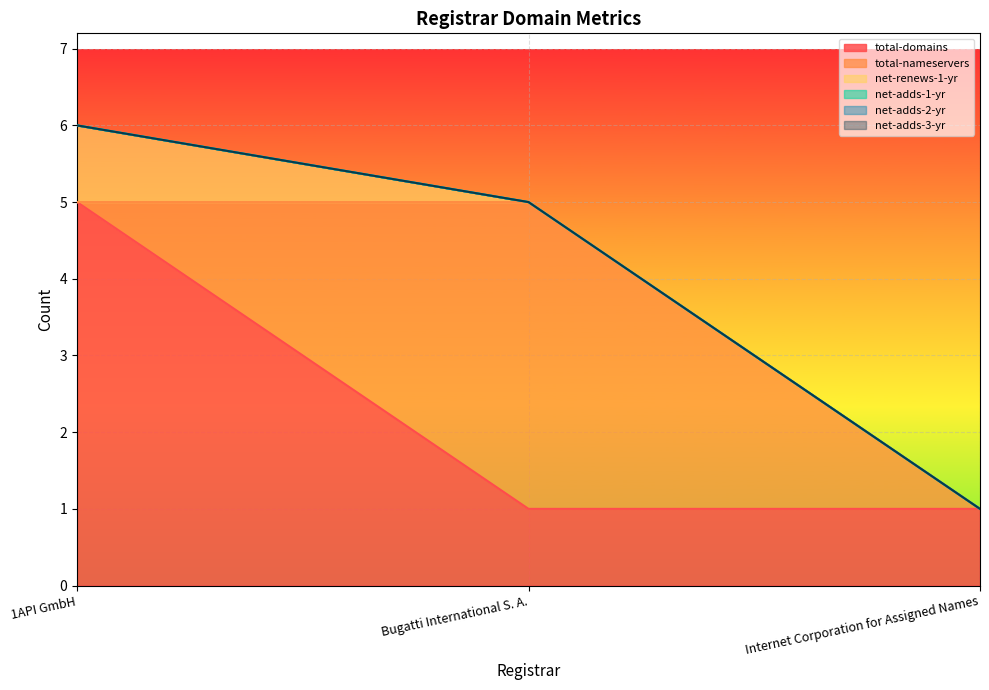

At which label does net-adds-1-yr reach its minimum?

1API GmbH